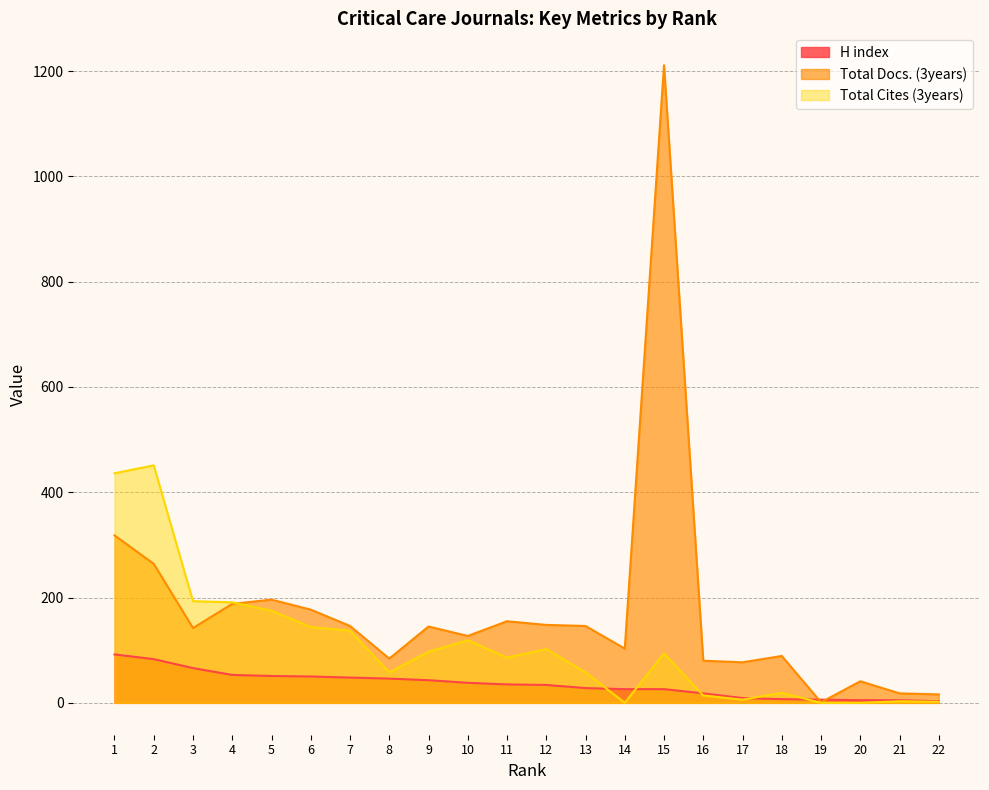

Reading left to right, what are all the values shown in this chart?

H index: 1=92	2=83	3=66	4=53	5=51	6=50	7=48	8=46	9=43	10=38	11=35	12=34	13=28	14=26	15=26	16=18	17=9	18=7	19=6	20=5	21=5	22=3
Total Docs. (3years): 1=318	2=264	3=142	4=188	5=196	6=177	7=146	8=84	9=145	10=127	11=155	12=148	13=146	14=103	15=1211	16=80	17=77	18=89	19=1	20=41	21=18	22=16
Total Cites (3years): 1=436	2=451	3=193	4=191	5=175	6=144	7=137	8=58	9=97	10=119	11=86	12=102	13=58	14=0	15=94	16=14	17=6	18=19	19=0	20=0	21=3	22=2